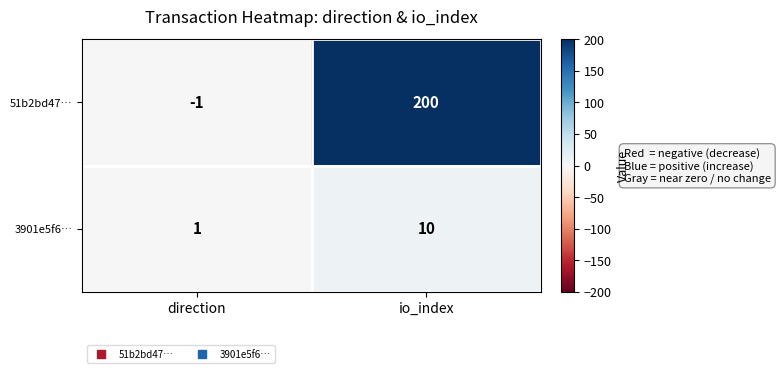

List the series in order of their overall mean, lowest first.

3901e5f6…, 51b2bd47…